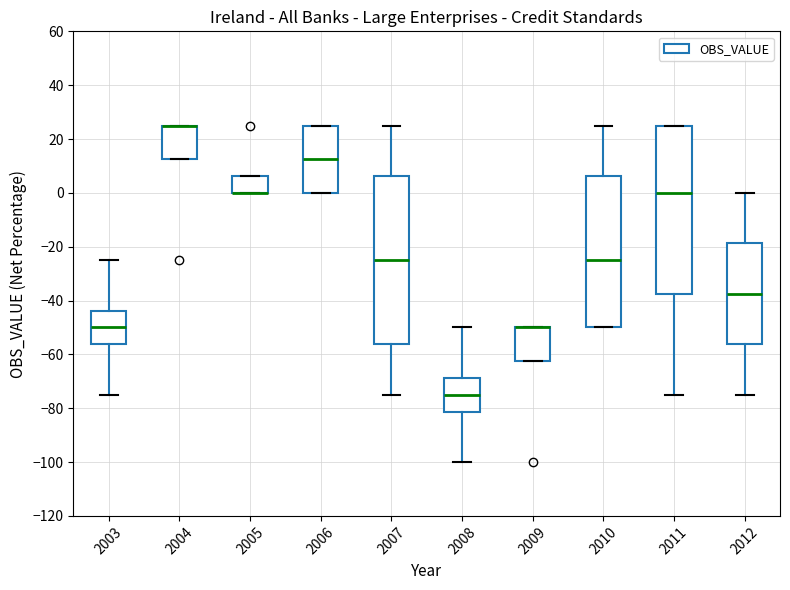

Reading left to right, read every box against the y-axis: the position of its median line, the range the box covers, and the ends of its whiskers. The values are not printed on the chart, so give them approximately, as read against the axis.

2003: median -50, box -56 to -44, whiskers -74 to -24
2004: median 26 (drawn on the box's upper edge), box 12 to 26, whiskers 12 to 26
2005: median 0 (drawn on the box's lower edge), box 0 to 6, whiskers 0 to 6
2006: median 12, box 0 to 26, whiskers 0 to 26
2007: median -24, box -56 to 6, whiskers -74 to 26
2008: median -74, box -82 to -68, whiskers -100 to -50
2009: median -50 (drawn on the box's upper edge), box -62 to -50, whiskers -62 to -50
2010: median -24, box -50 to 6, whiskers -50 to 26
2011: median 0, box -38 to 26, whiskers -74 to 26
2012: median -38, box -56 to -18, whiskers -74 to 0